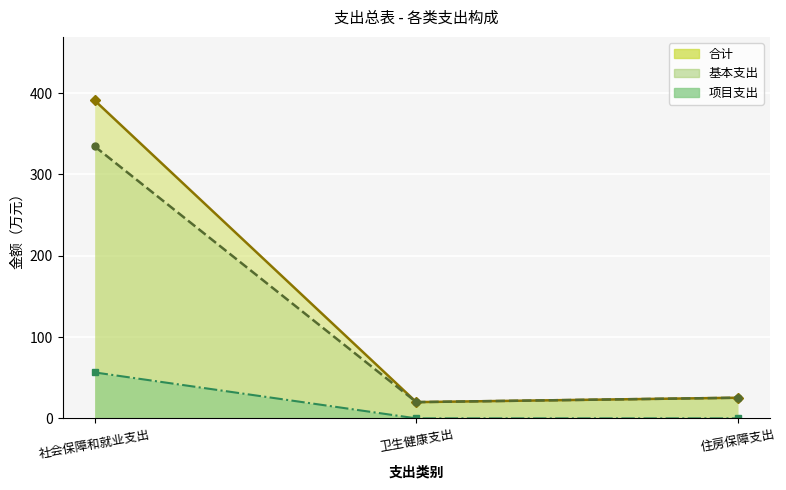

What is the label of the 2nd point from the right?

卫生健康支出